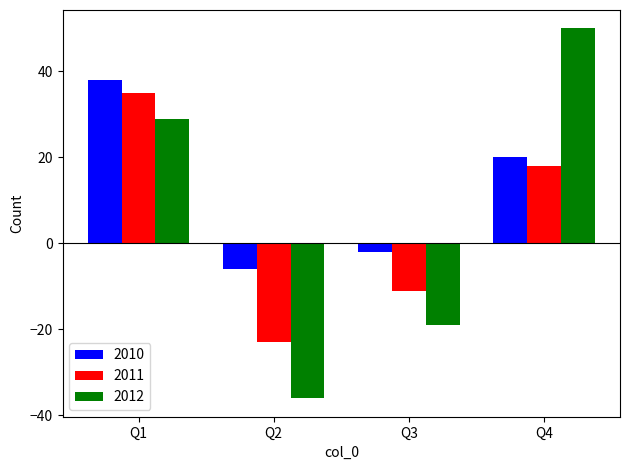

Rank the categories by 2011 value from lowest to highest.

Q2, Q3, Q4, Q1